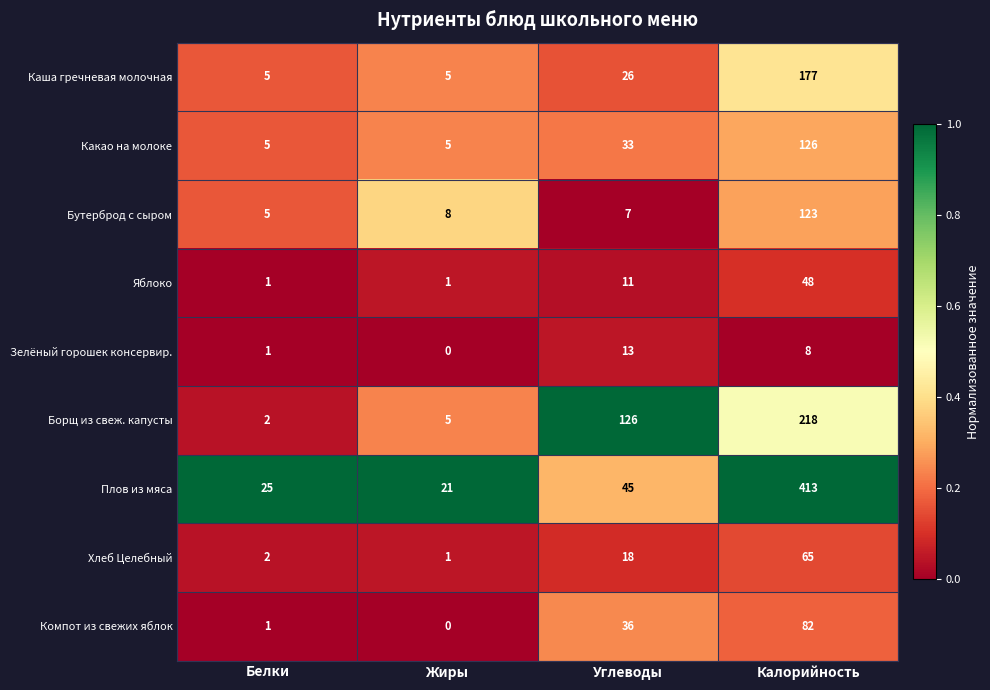

The Компот из свежих яблок series shows 0 at Жиры. True or false?

True